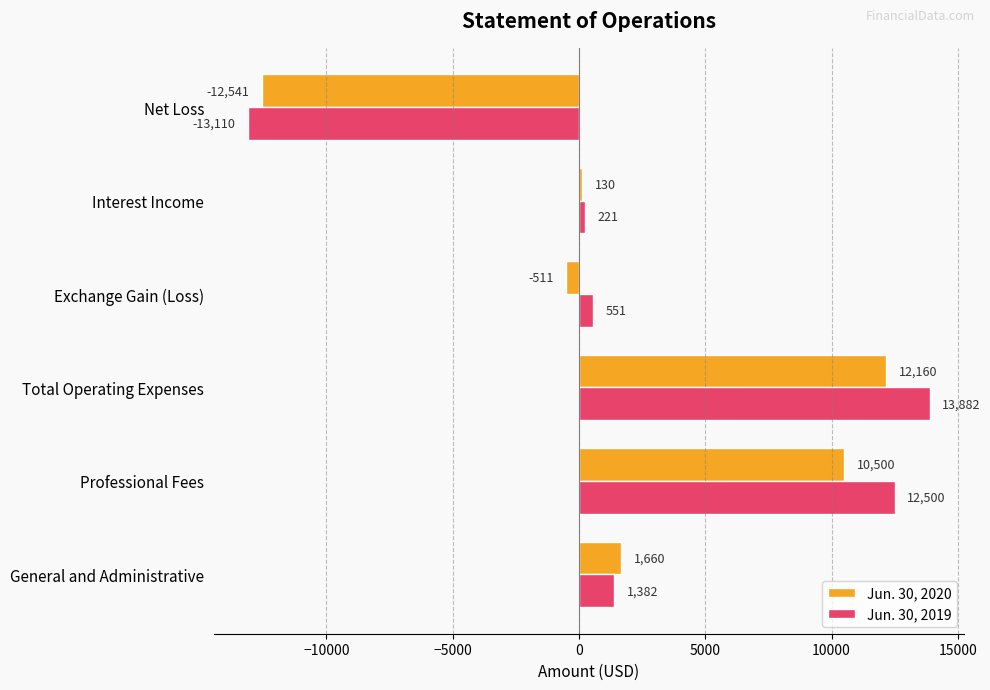

Rank the series by their maximum value, from highest to lowest.

Jun. 30, 2019, Jun. 30, 2020